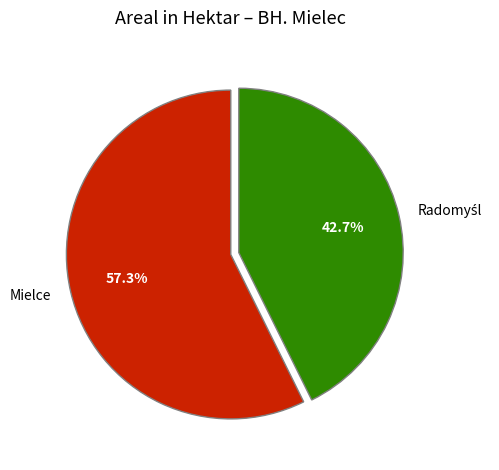

Does Mielce represent more than half of the total?

Yes